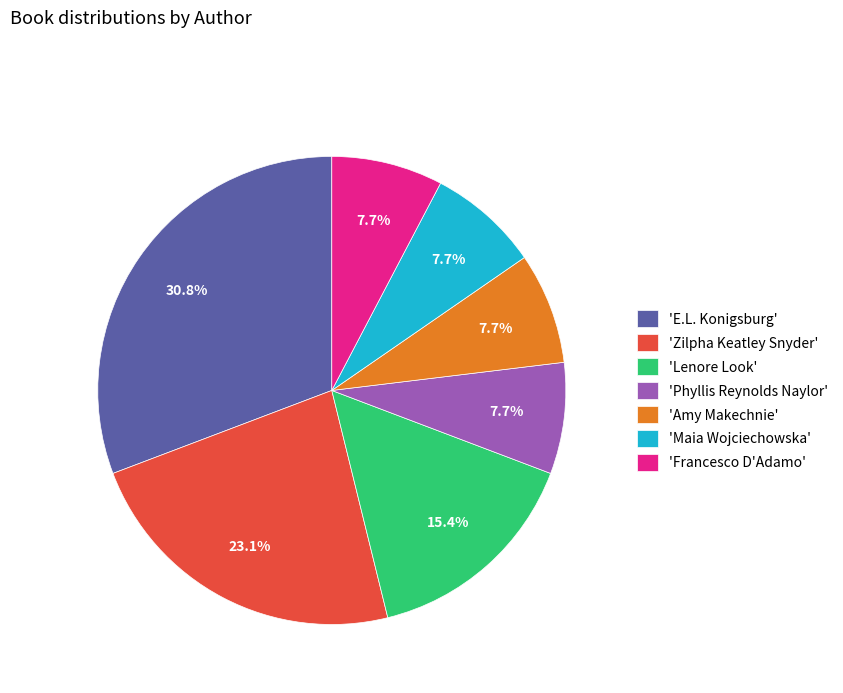

Which slice is the largest?

'E.L. Konigsburg'